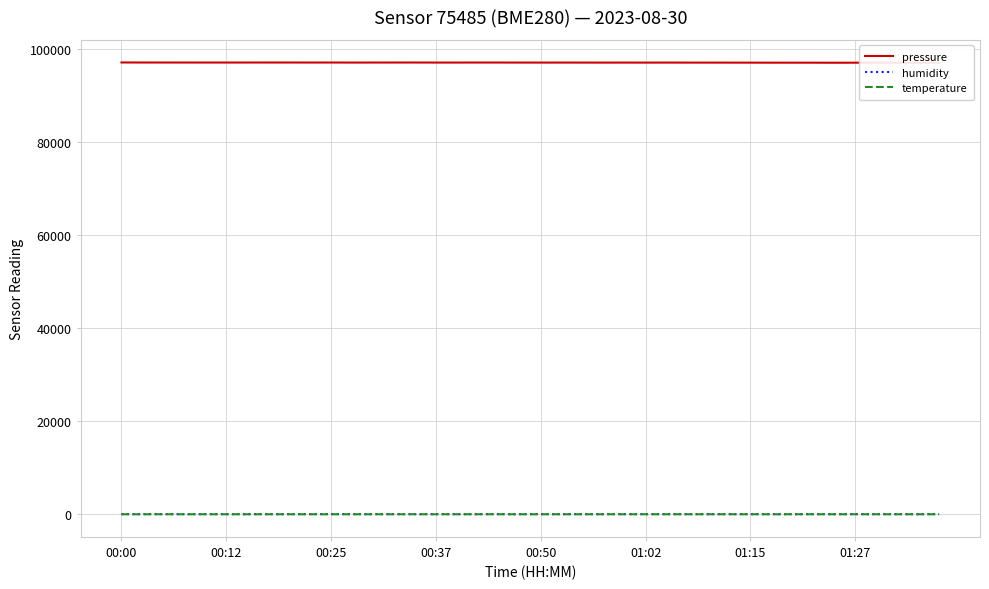

How many categories are shown in the chart?

40